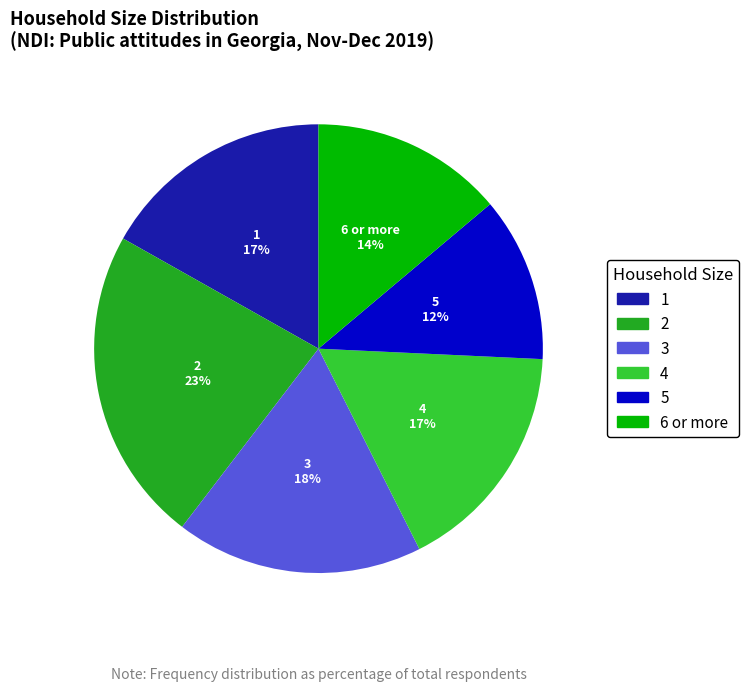

Is there a majority slice in this chart?

No